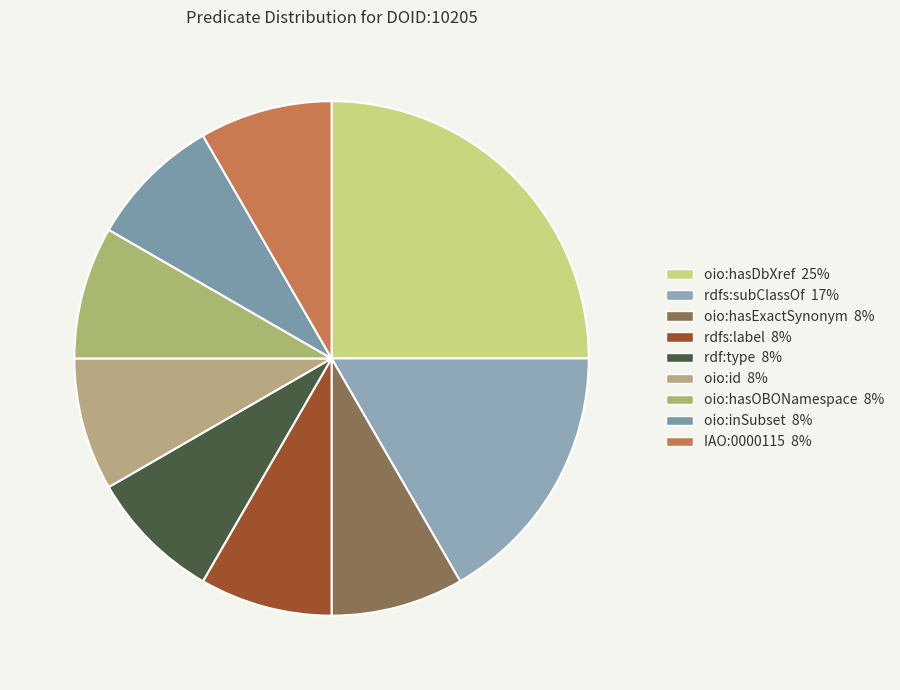

How many segments does this pie chart have?

9